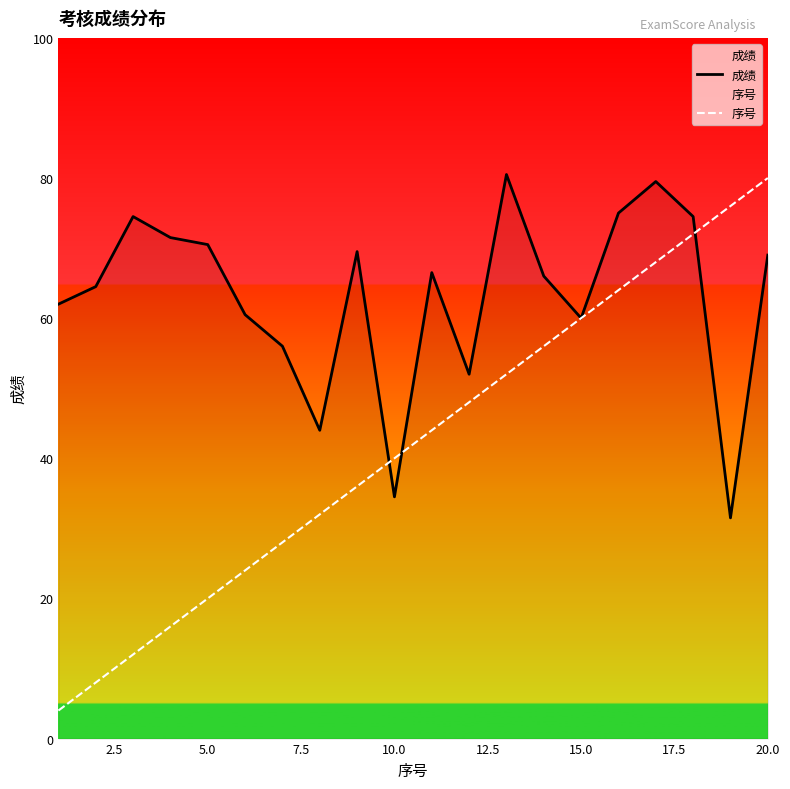

Which series has the widest spread of values?

序号